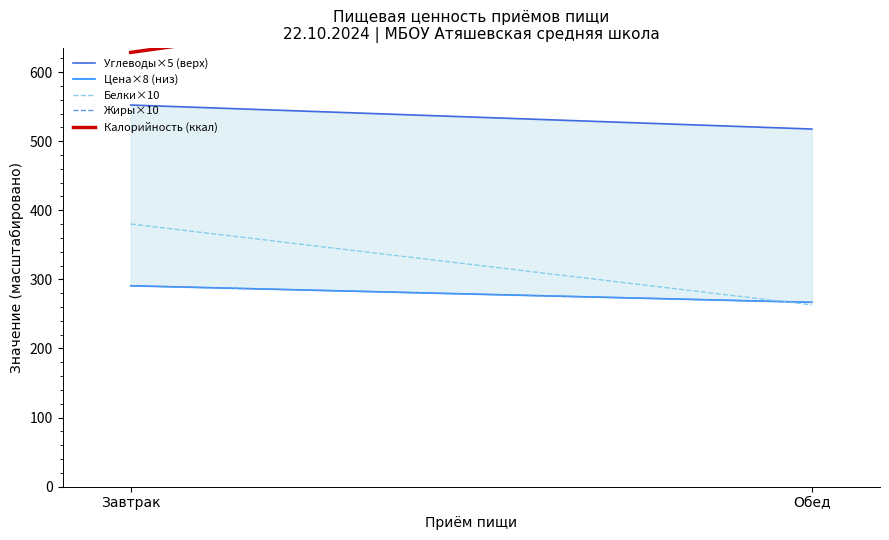

How many categories are shown in the chart?

2